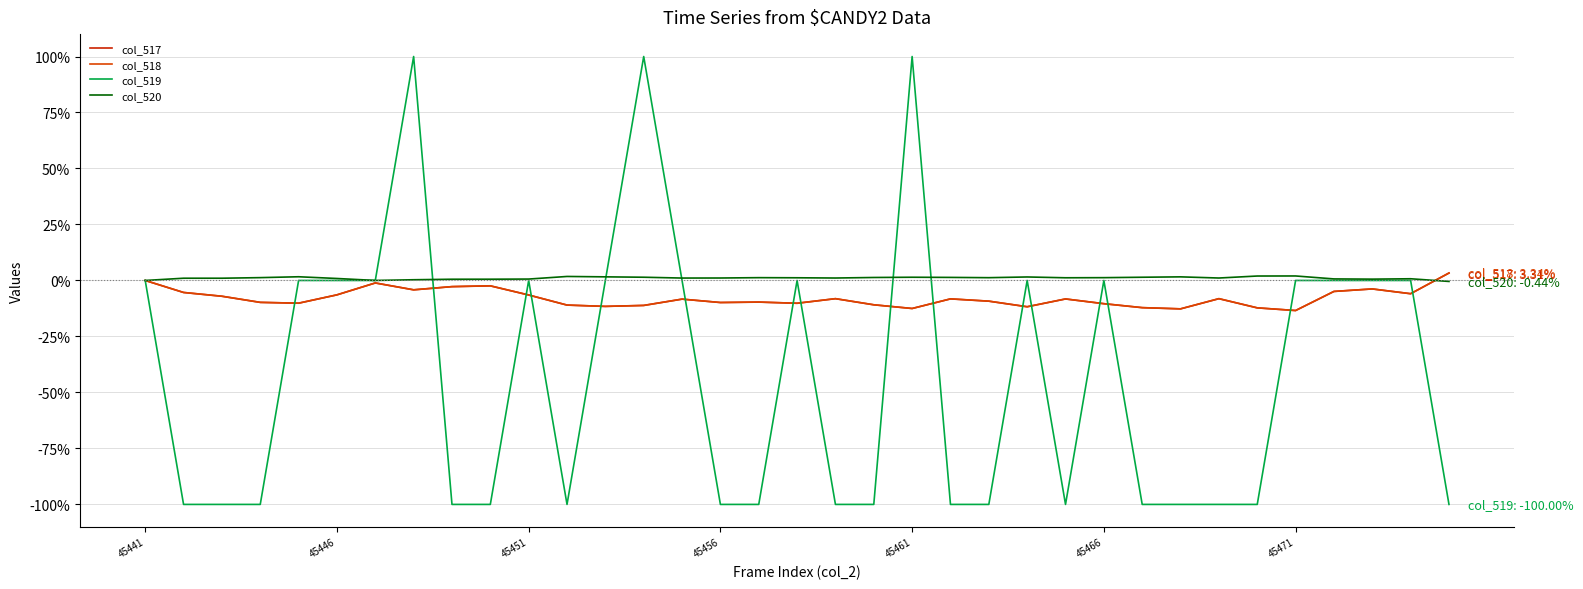

How many categories are shown in the chart?

35